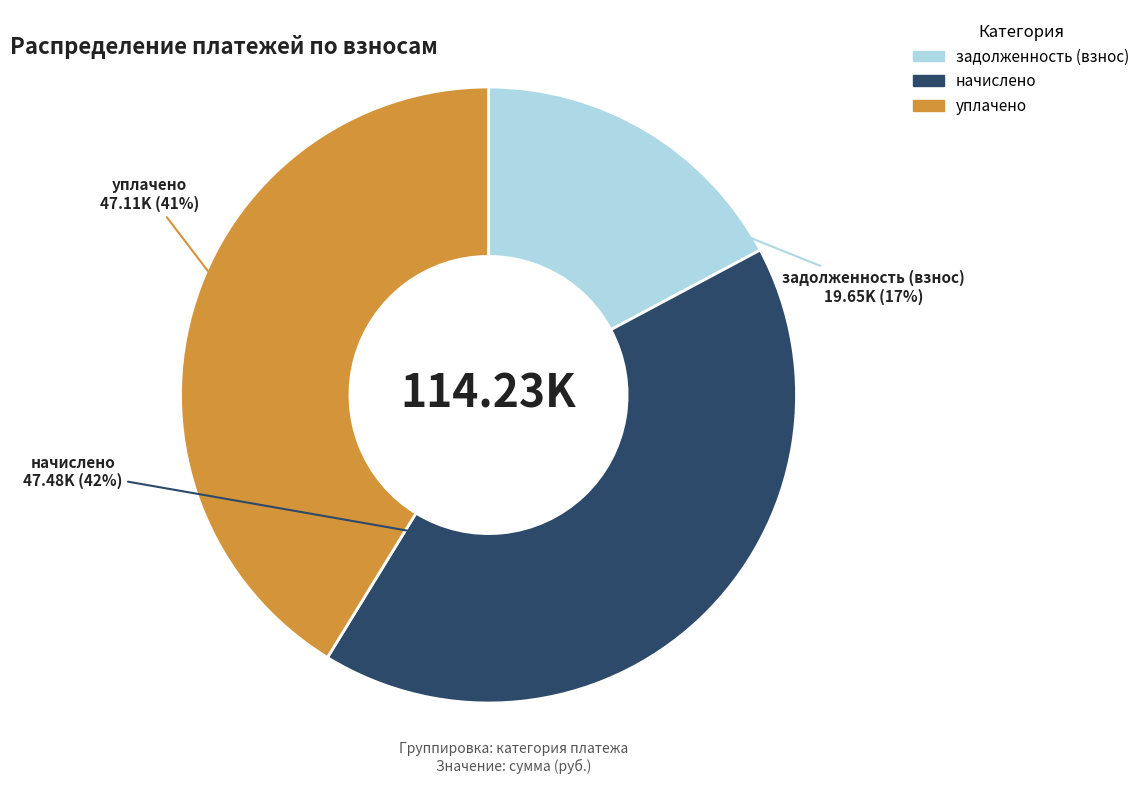

Is there any slice that represents more than half of the pie?

No